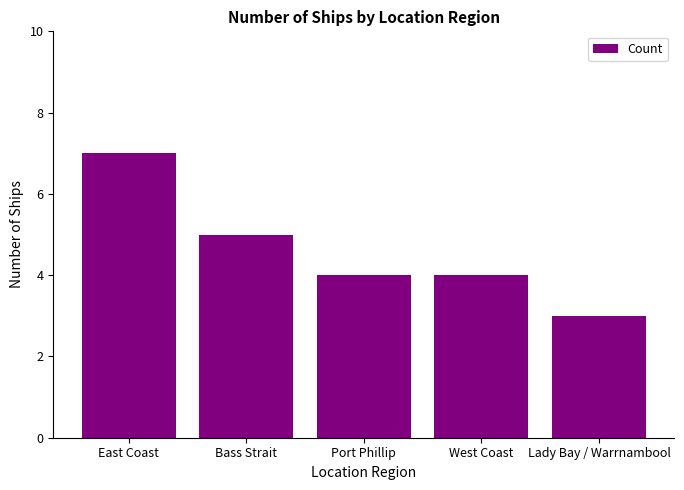

Count the values in the range 4 to 5.

3